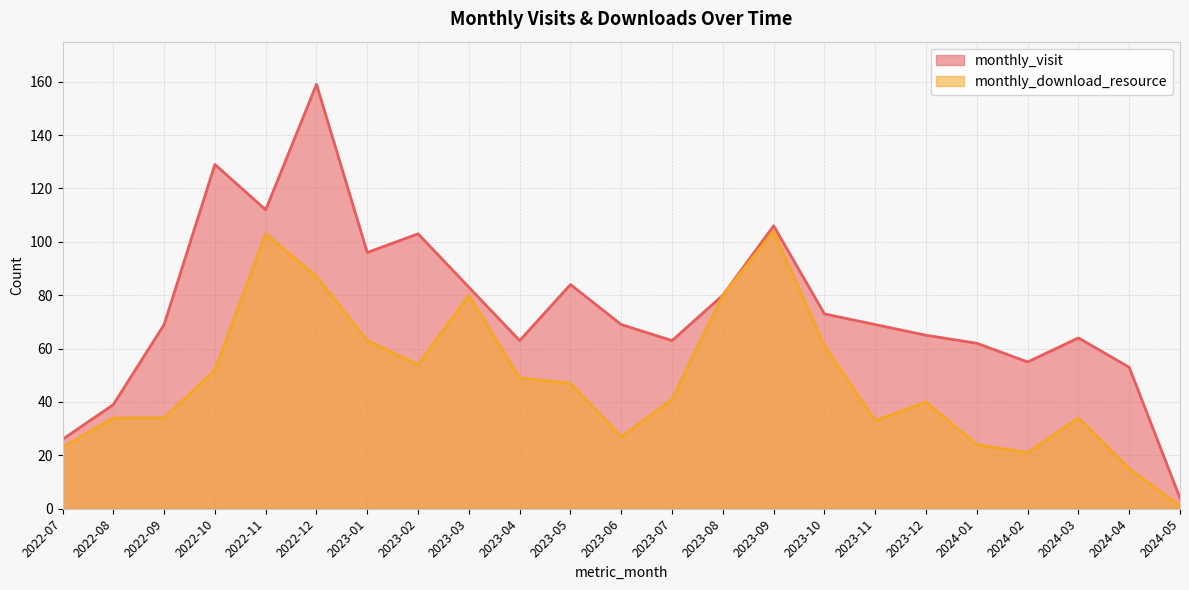

True or false: monthly_visit has more than 0 points higher than both neighbors.

True